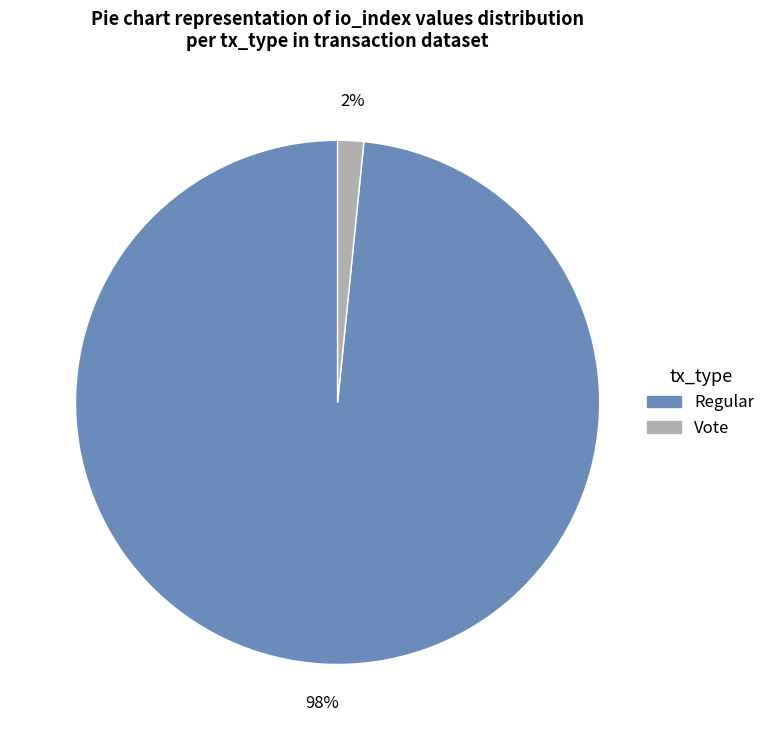

Which slice is the largest?

Regular